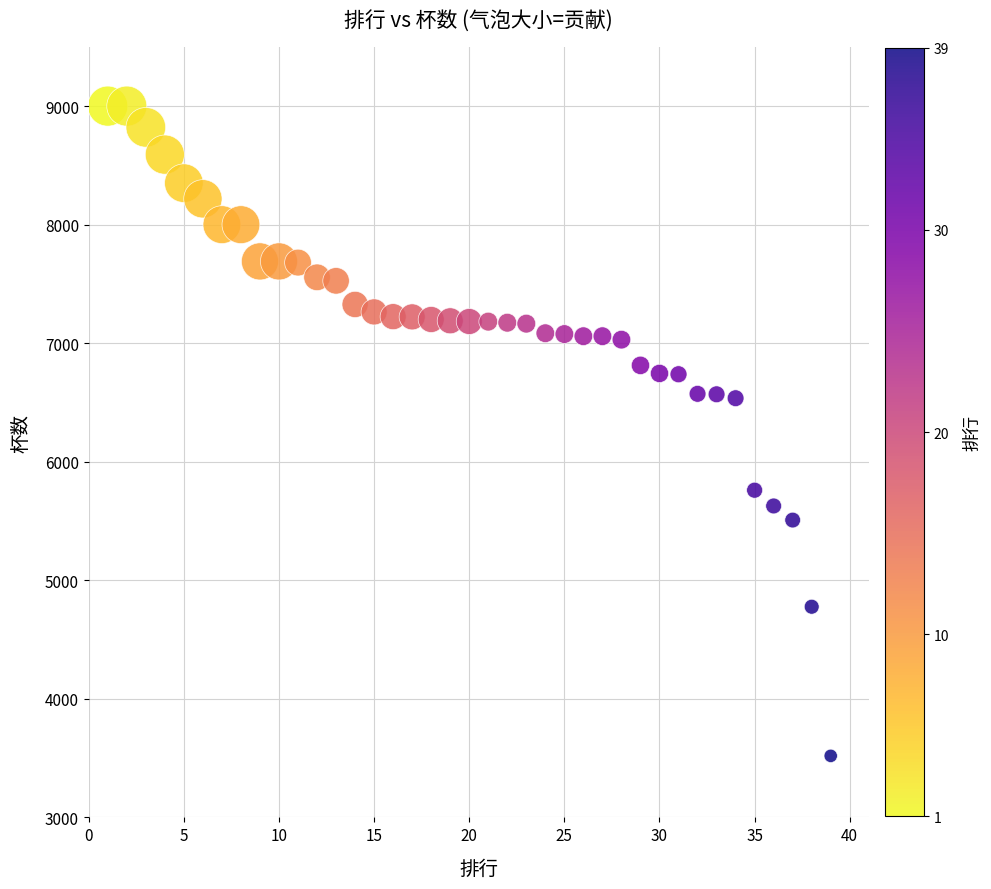

What is the range of Y values (max minus min)?

5481